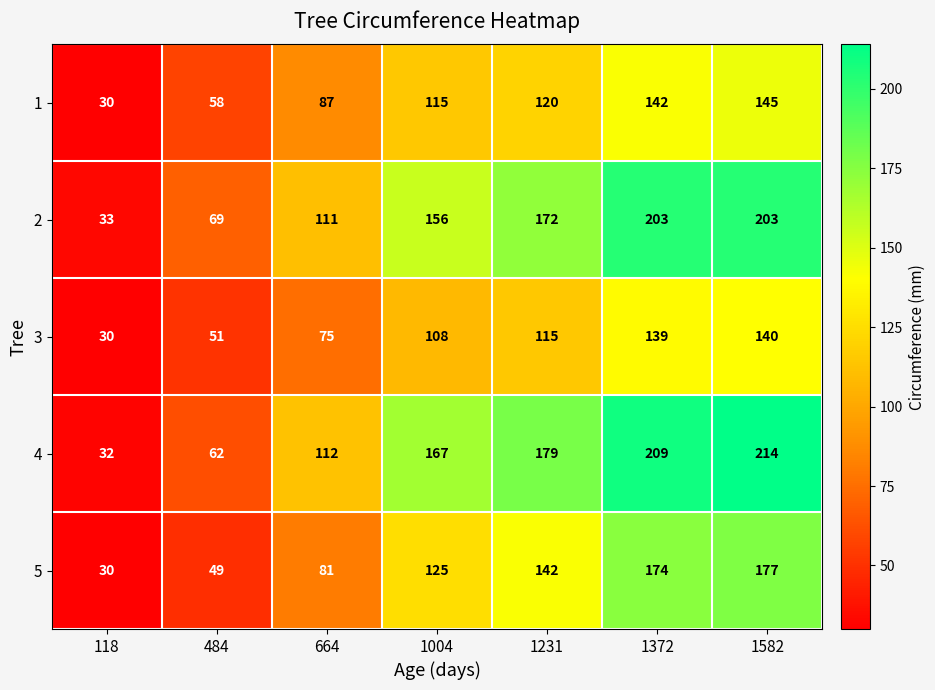

The value of 2 at 1231 is 94. True or false?

False